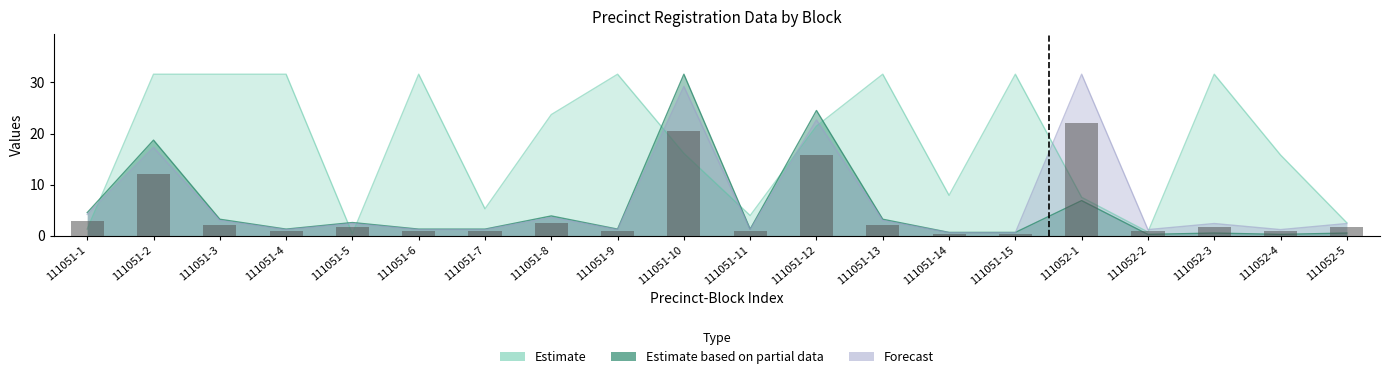

Where is pctsrprec nearest to the value 15?

111051-2